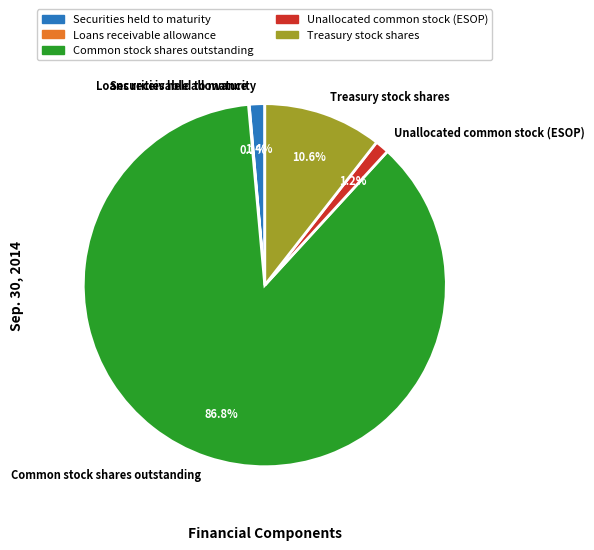

Between Treasury stock shares and Common stock shares outstanding, which is larger?

Common stock shares outstanding